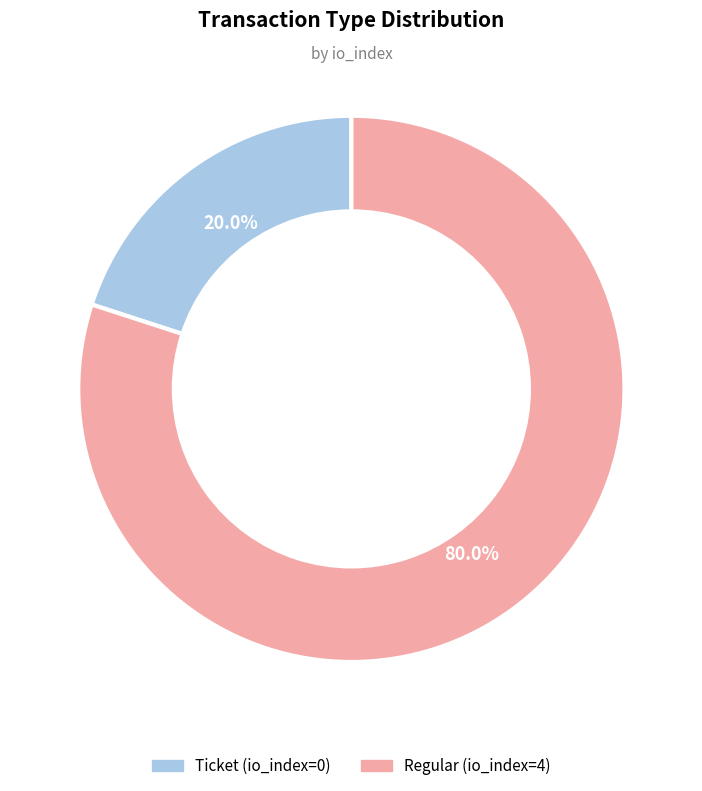

Combined, what portion of the pie is Ticket and Regular?

100.0%